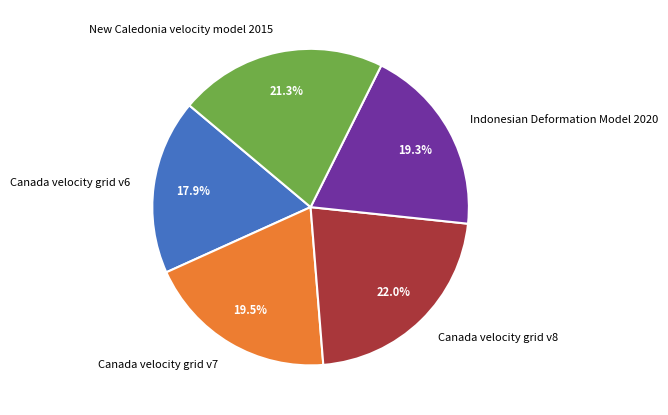

To the nearest percent, what portion does Canada velocity grid v8 represent?

22%